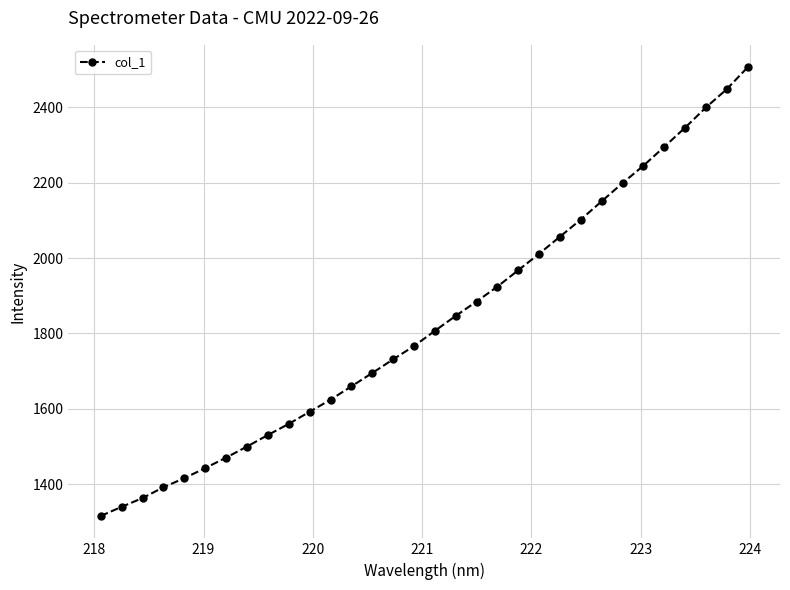

What is the value of the 10th point from the left?

1560.1